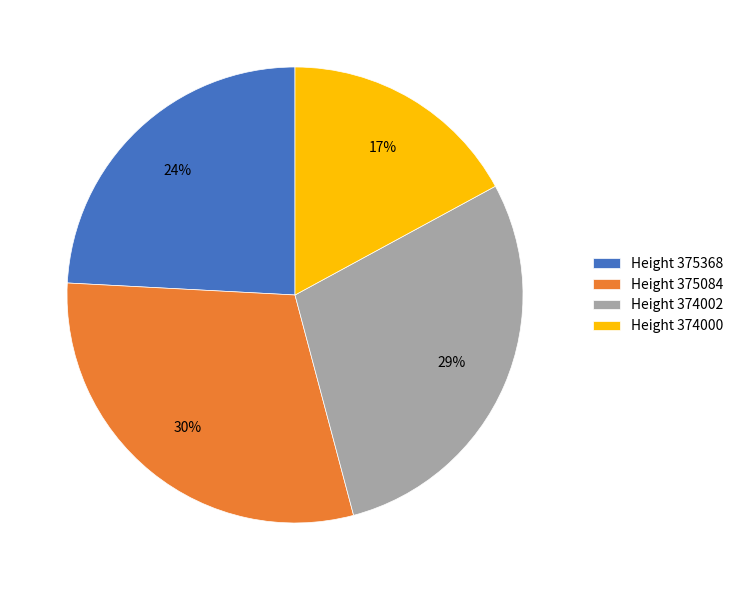

Which category has the smallest portion of the pie?

Height 374000